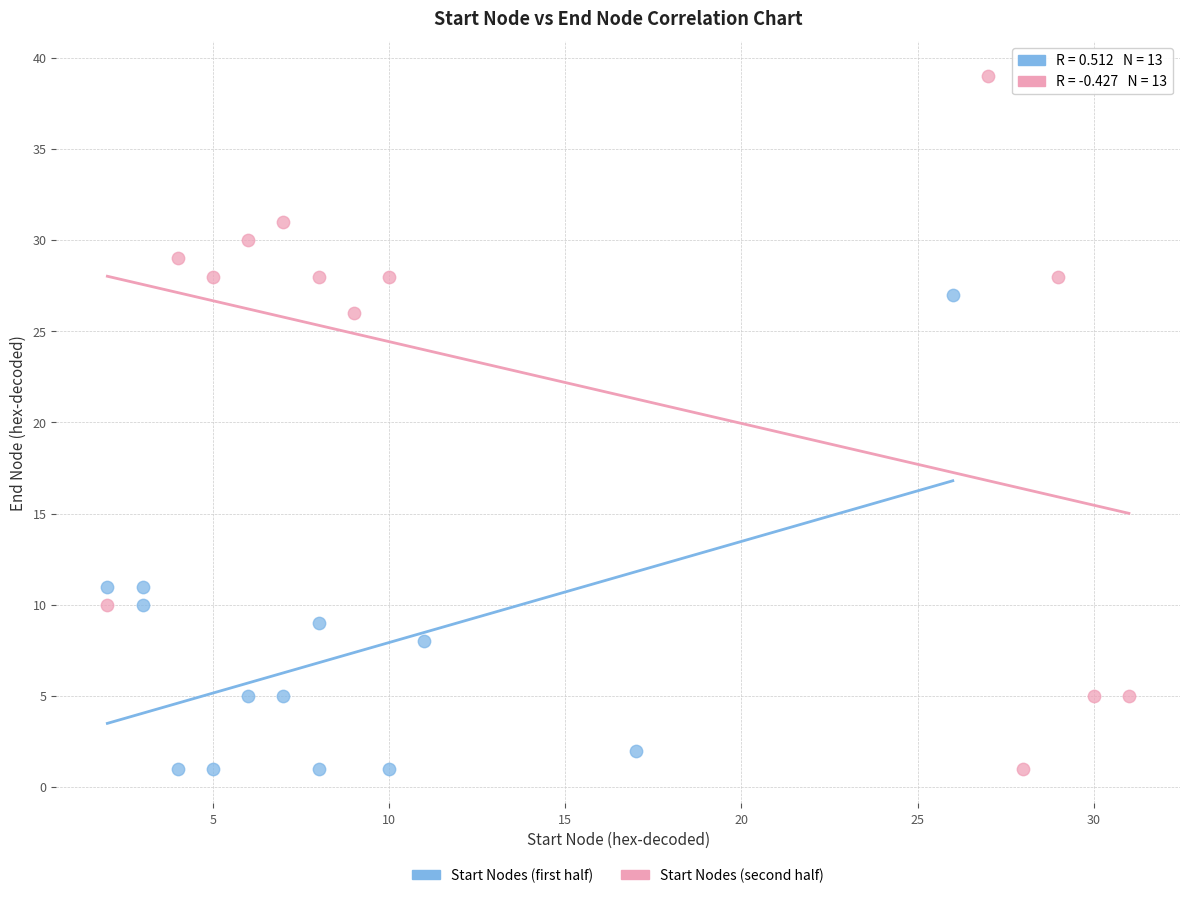

Which series reaches the maximum Y coordinate?

Start Nodes (second half)